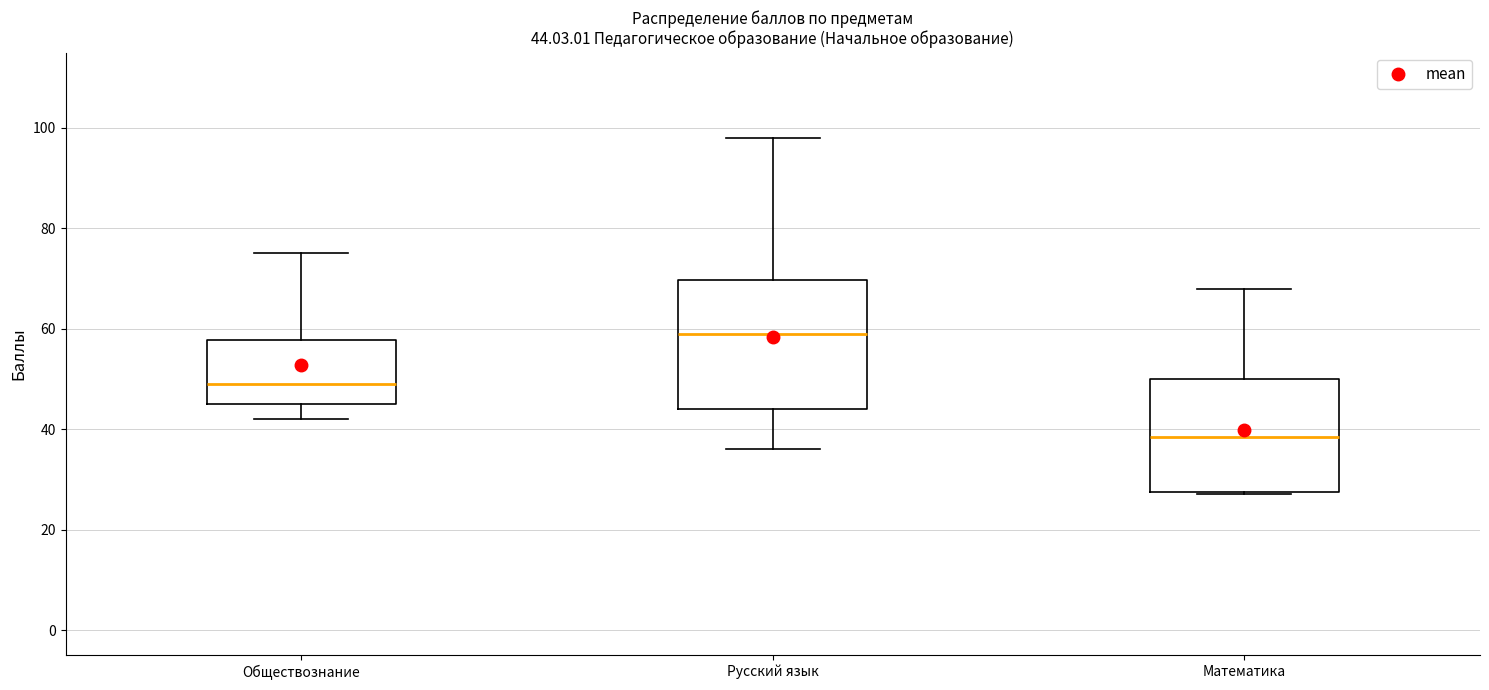

Which box is the tallest, from its lower edge to its upper edge?

Русский язык